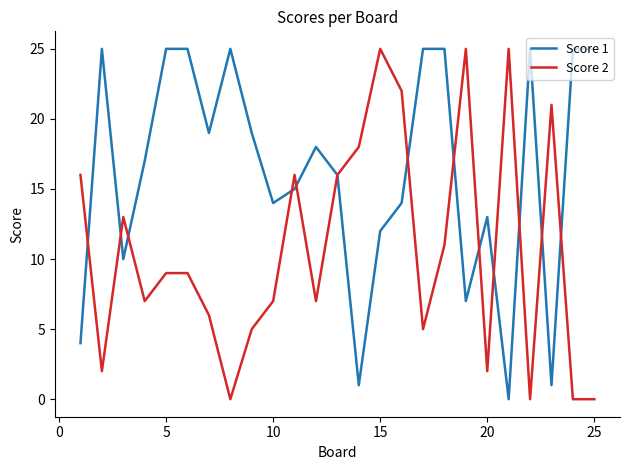

What is the maximum value shown in the chart?

25